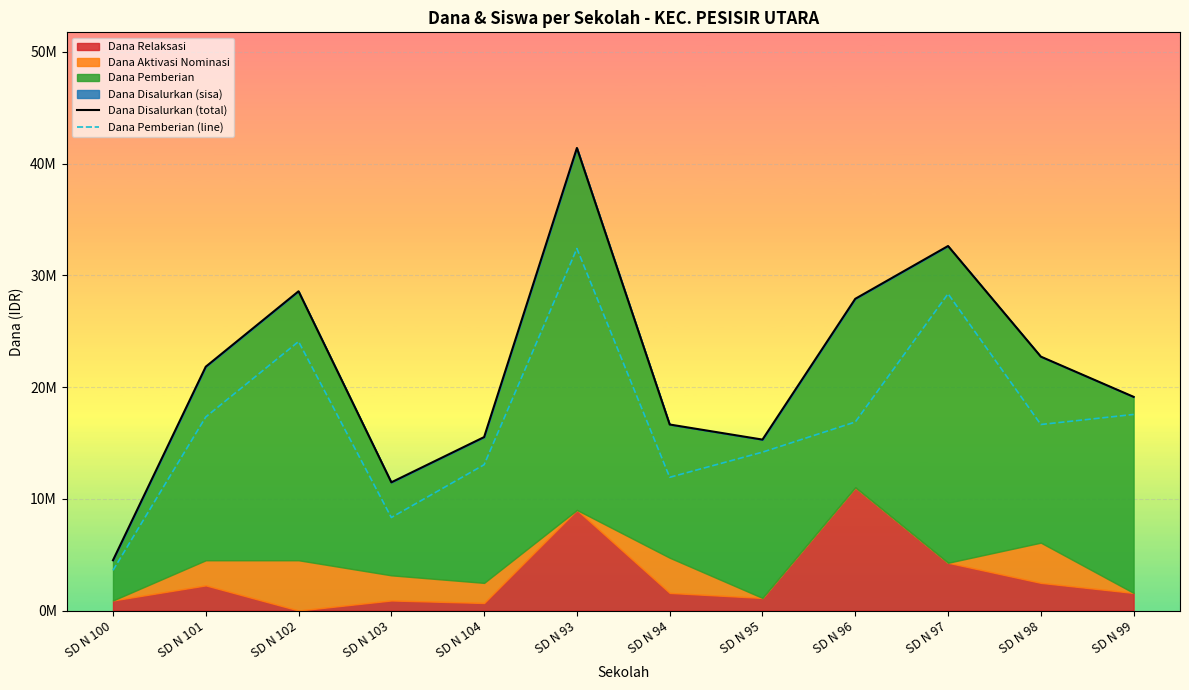

In Dana Pemberian (line), how many points are higher than both neighbors (excluding endpoints)?

3